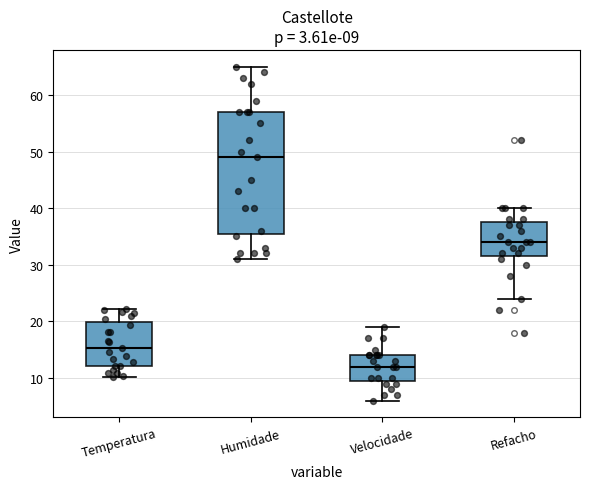

Comparing the boxes themselves (not the whiskers), which one is the tallest?

Humidade